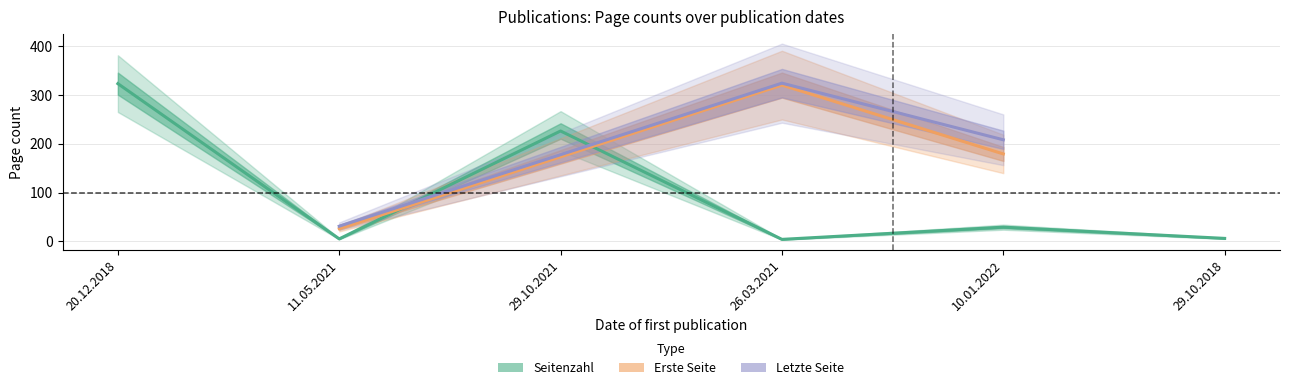

True or false: Letzte Seite and Erste Seite intersect in this chart.

False